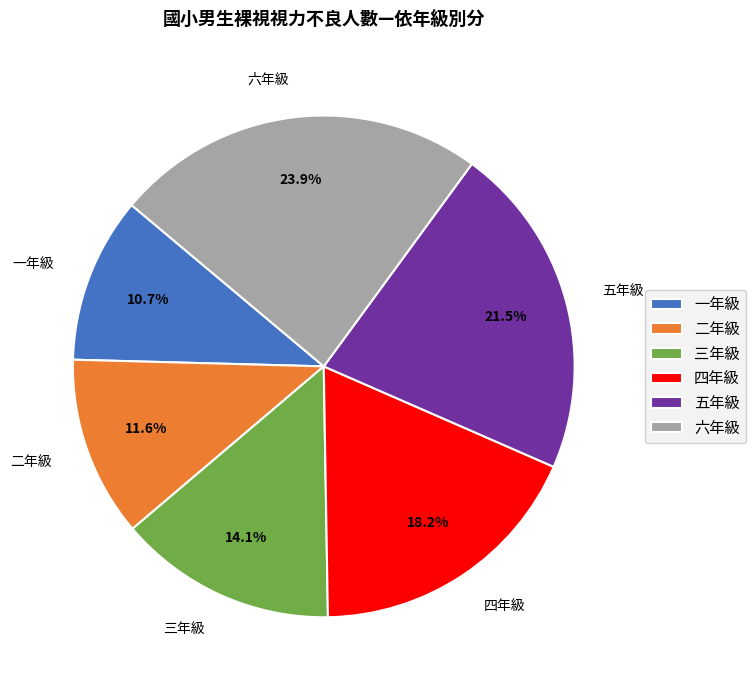

To the nearest percent, what is the average slice percentage?

17%